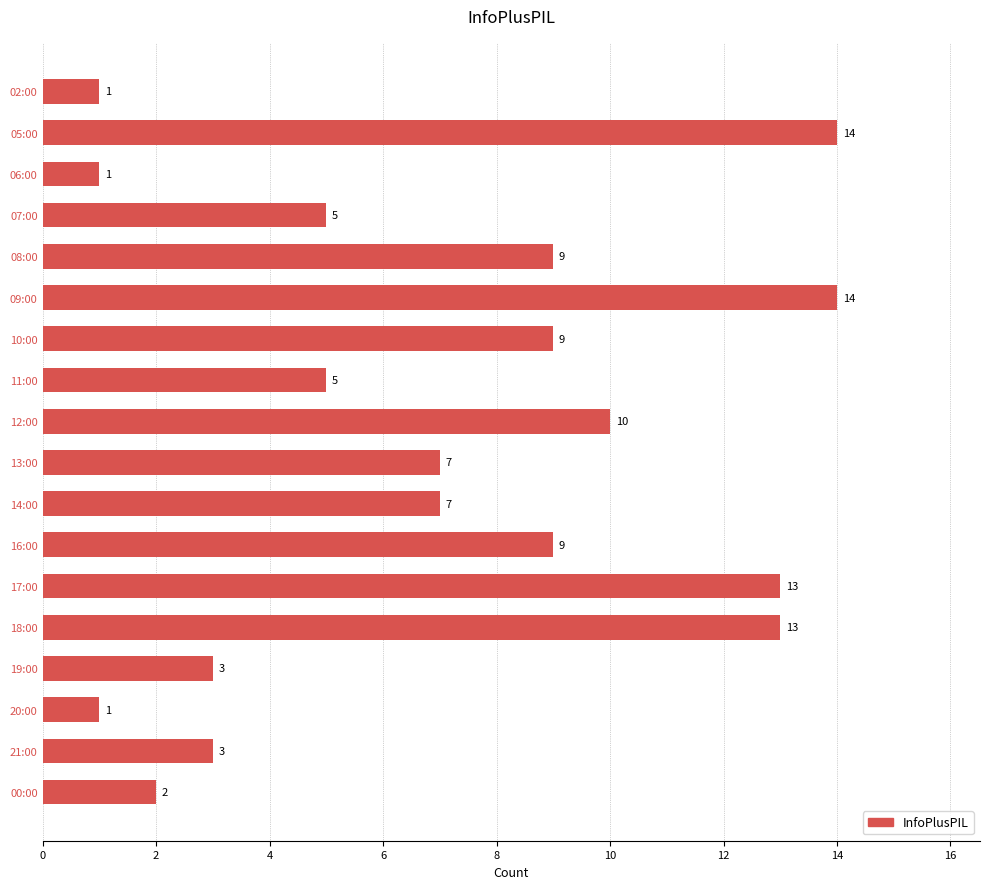

True or false: the data shows 9 at 08:00.

True